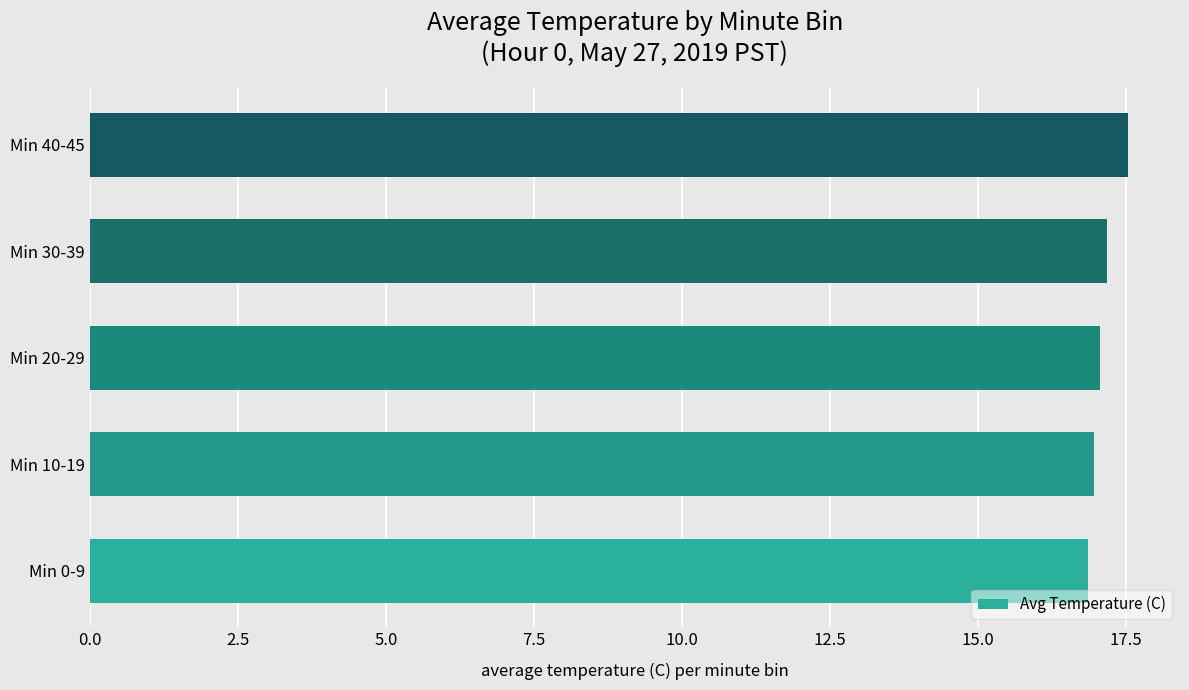

Are the bars grouped side by side (vs. stacked)?

No